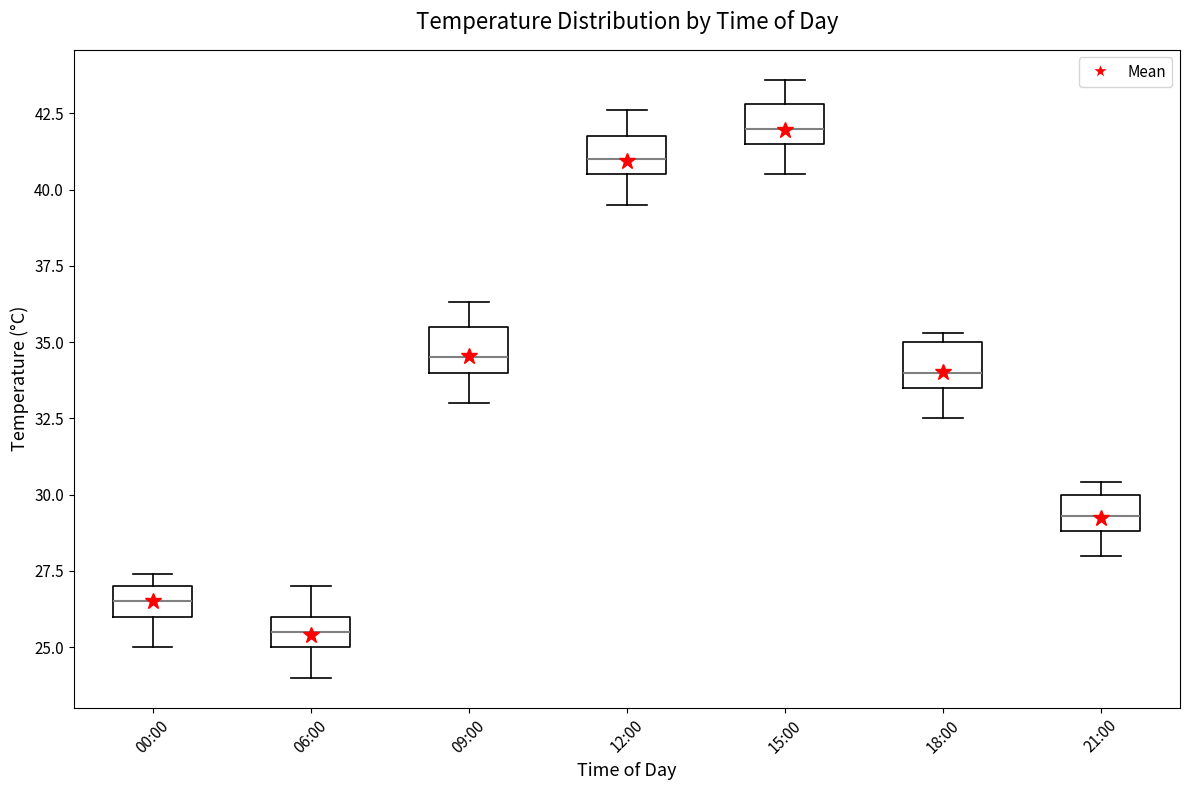

Reading left to right, transcribe this box plot: for each box, give where its median line is, the range the box spans, and where its two whiskers end, as read against the y-axis. The values are not printed on the chart, so give them approximately, as read against the axis.

00:00: median 26.5, box 26.0 to 27.0, whiskers 25.0 to 27.5
06:00: median 25.5, box 25.0 to 26.0, whiskers 24.0 to 27.0
09:00: median 34.5, box 34.0 to 35.5, whiskers 33.0 to 36.5
12:00: median 41.0, box 40.5 to 42.0, whiskers 39.5 to 42.5
15:00: median 42.0, box 41.5 to 43.0, whiskers 40.5 to 43.5
18:00: median 34.0, box 33.5 to 35.0, whiskers 32.5 to 35.5
21:00: median 29.5, box 29.0 to 30.0, whiskers 28.0 to 30.5